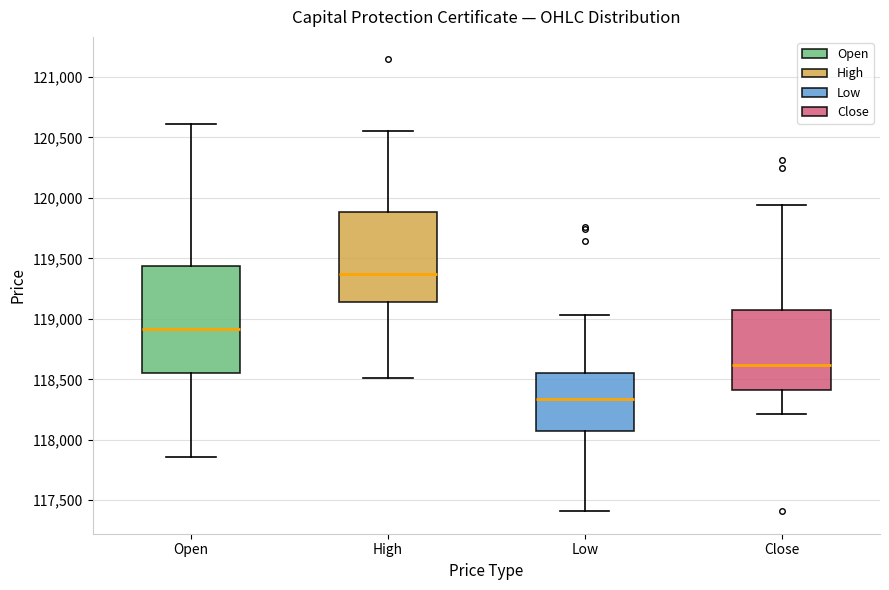

Reading left to right, transcribe this box plot: for each box, give where its median line is, the range the box spans, and where its two whiskers end, as read against the y-axis. The values are not printed on the chart, so give them approximately, as read against the axis.

Open: median 118900, box 118550 to 119450, whiskers 117850 to 120600
High: median 119400, box 119150 to 119900, whiskers 118500 to 120550
Low: median 118350, box 118050 to 118550, whiskers 117400 to 119050
Close: median 118600, box 118400 to 119100, whiskers 118200 to 119950